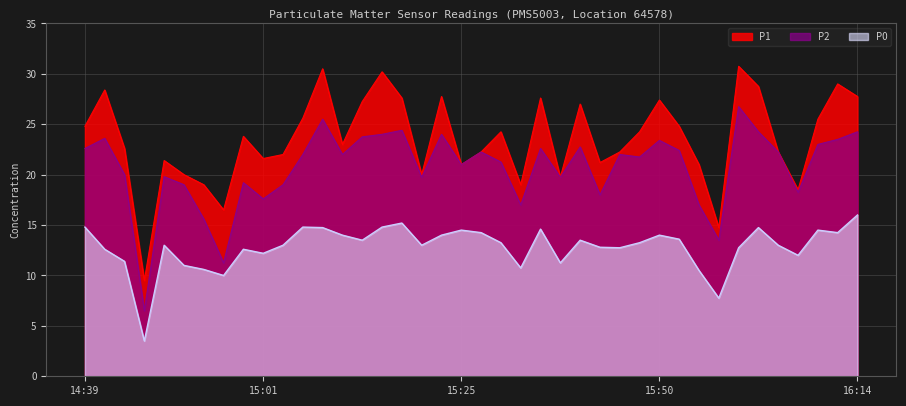

The value of P0 at 15:52 is 13.6. True or false?

True